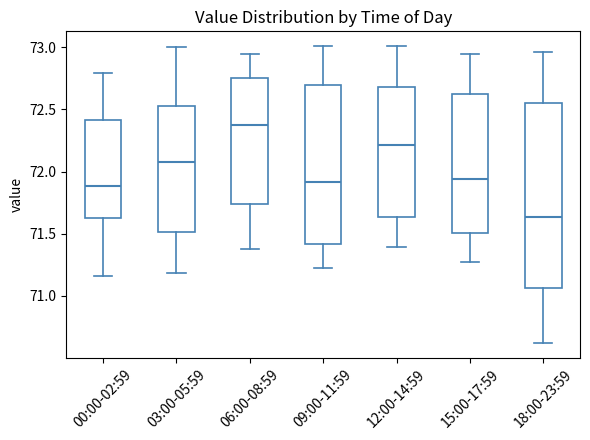

Where does the upper whisker of the box for 06:00-08:59 end on the y-axis? The values are not printed on the chart, so give them approximately, as read against the axis.

72.95